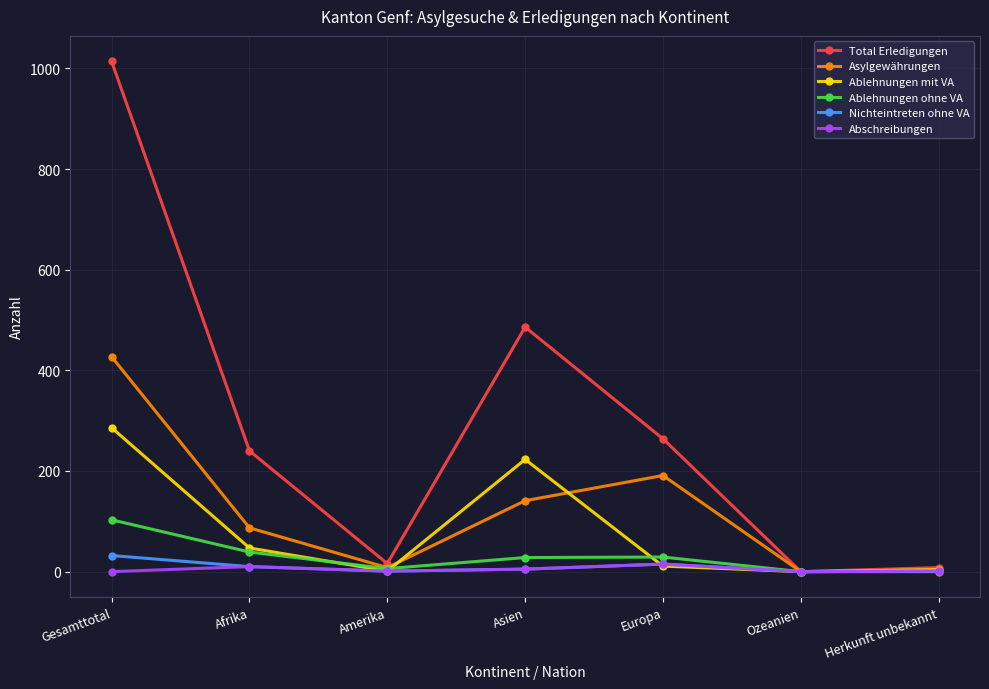

What are all the series names shown in the legend?

Total Erledigungen, Asylgewährungen, Ablehnungen mit VA, Ablehnungen ohne VA, Nichteintreten ohne VA, Abschreibungen